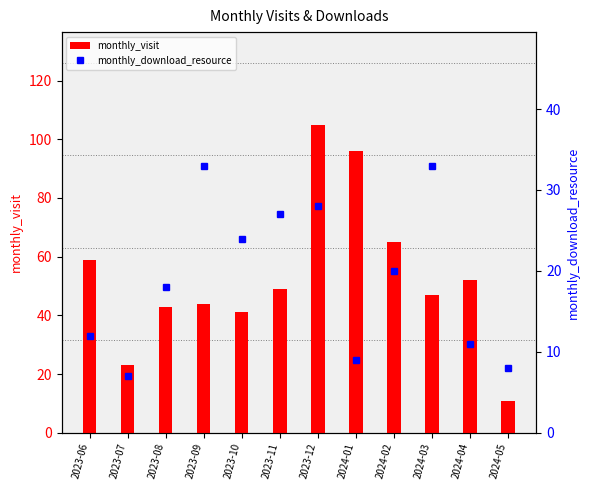

What is the total value across all series at 2023-12?

133